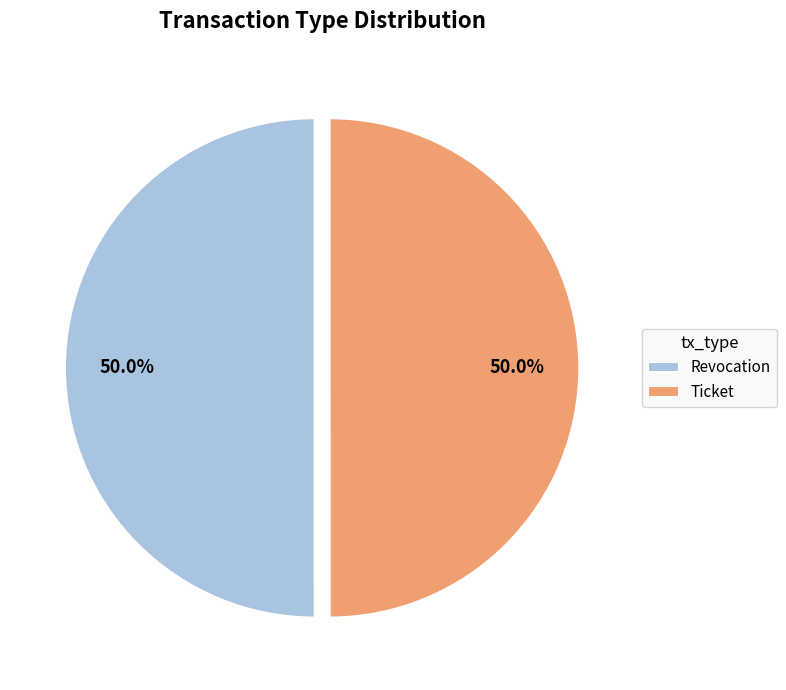

What percentage do Revocation and Ticket together represent?

100.0%